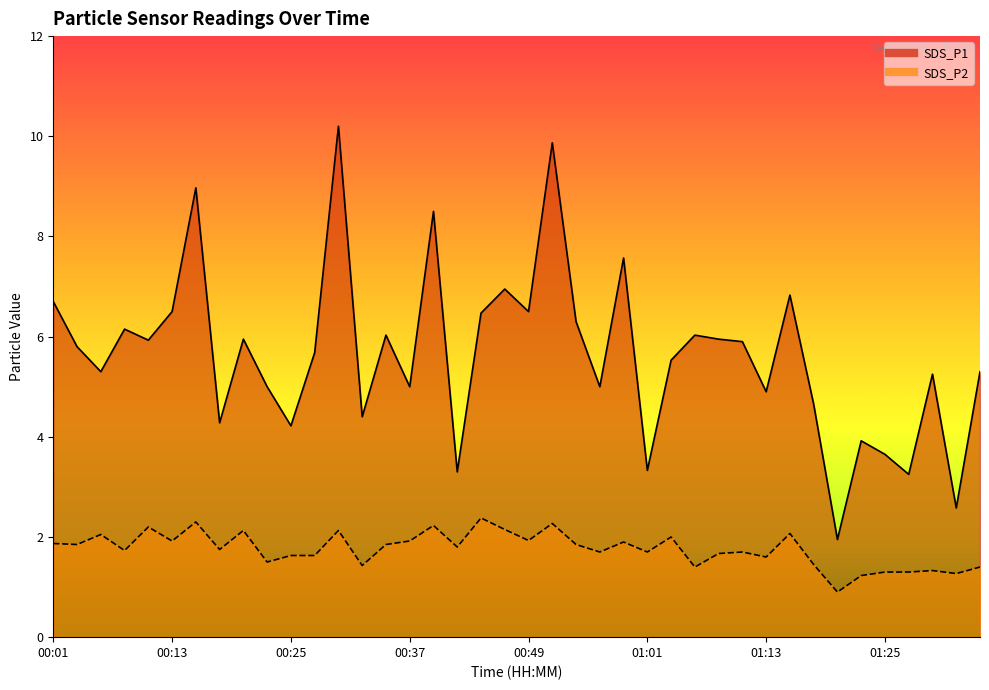

True or false: SDS_P1 and SDS_P2 intersect in this chart.

False